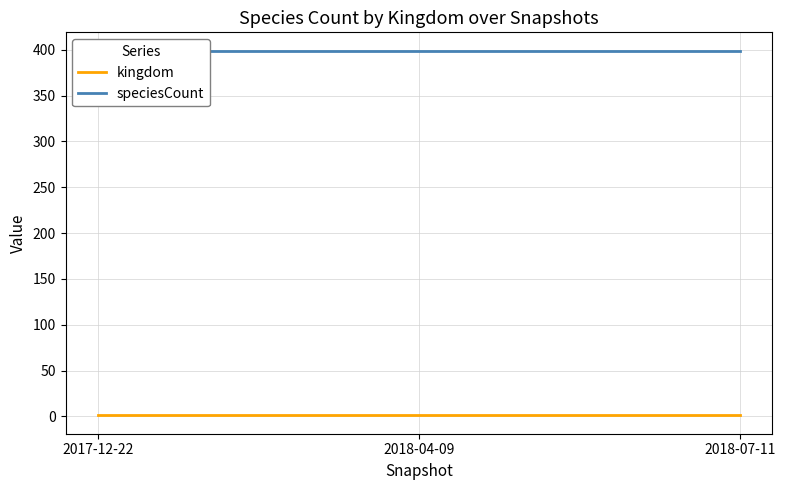

True or false: speciesCount has a value of 399 at 2018-04-09.

True